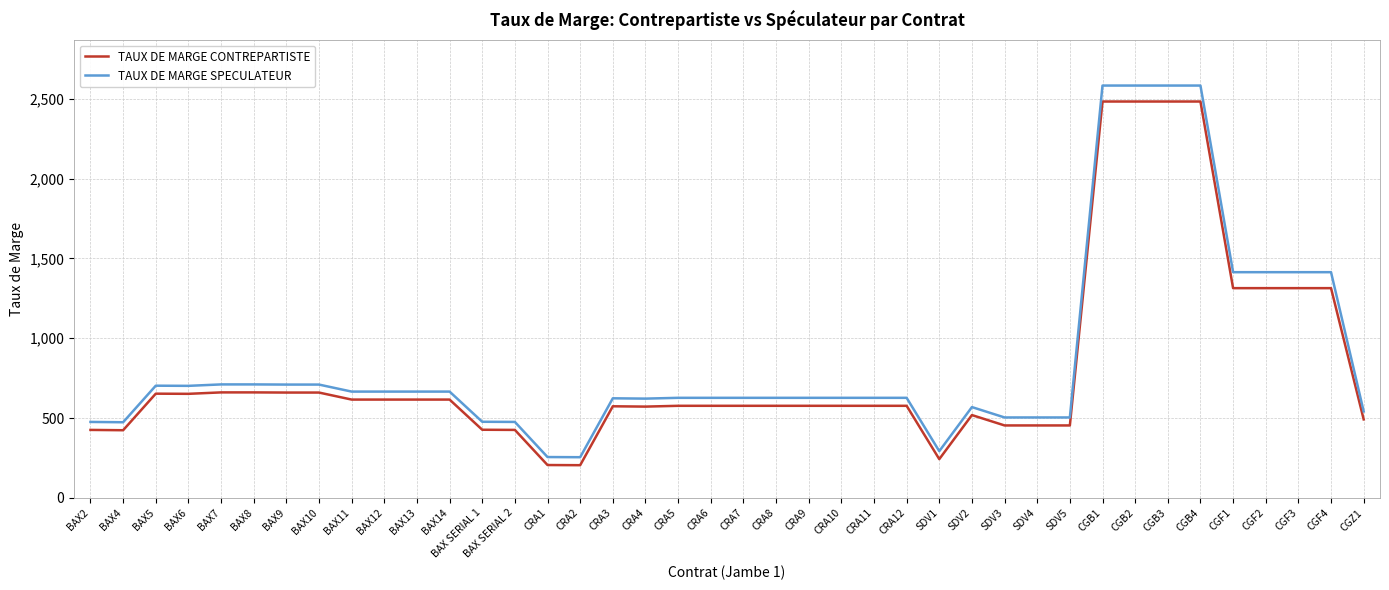

What is the minimum value shown in the chart?

205